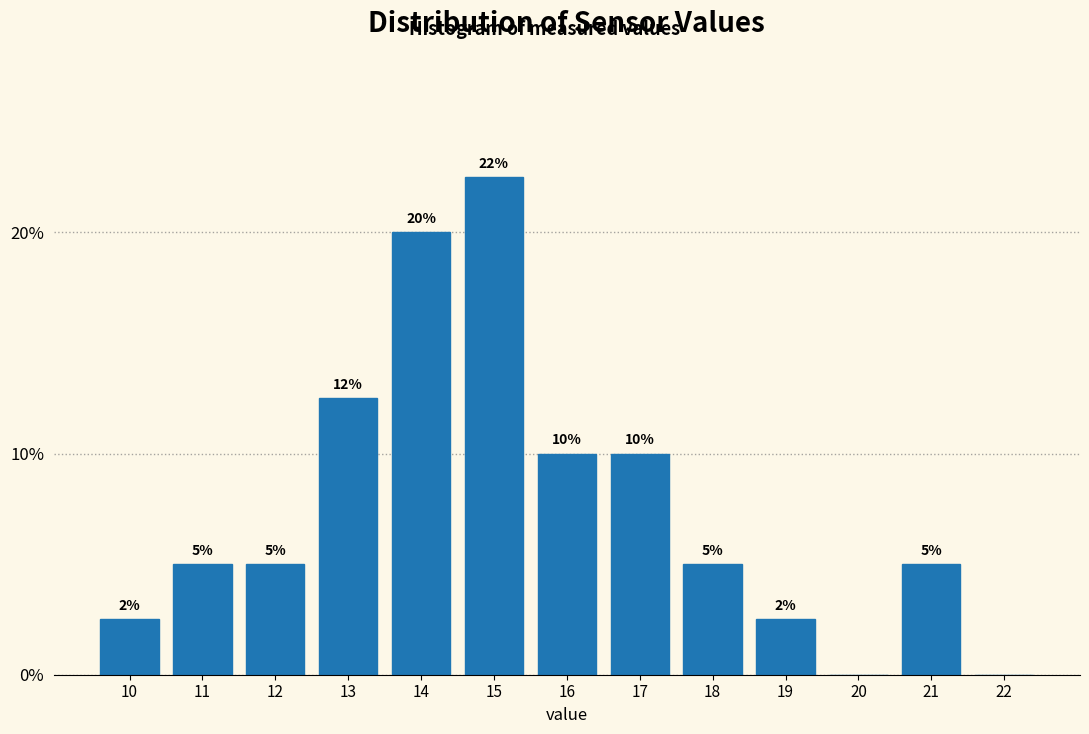

True or false: the data shows 10.0 at 16.

True